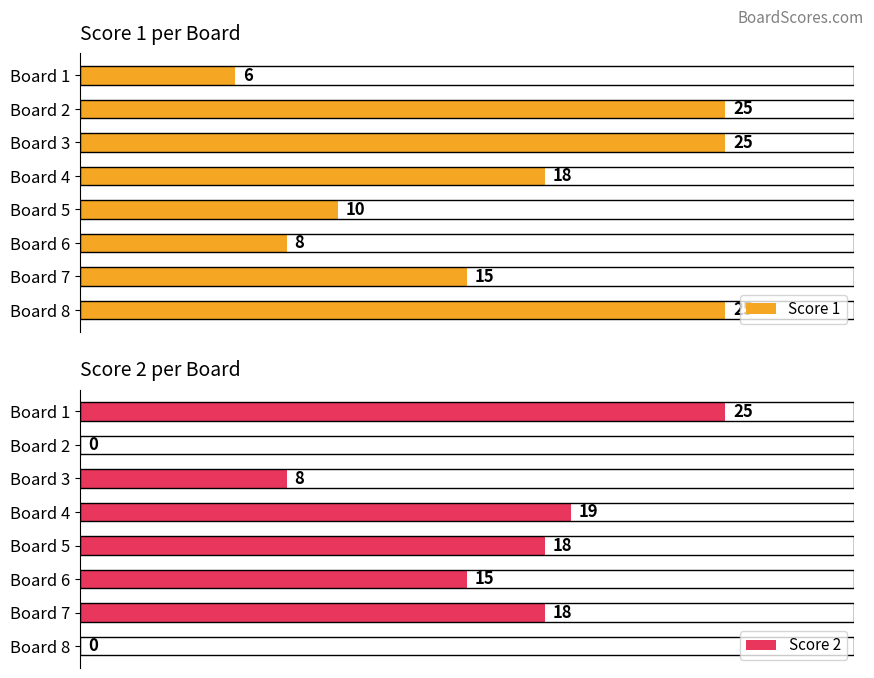

What is the highest value of the Score 2 series?

25